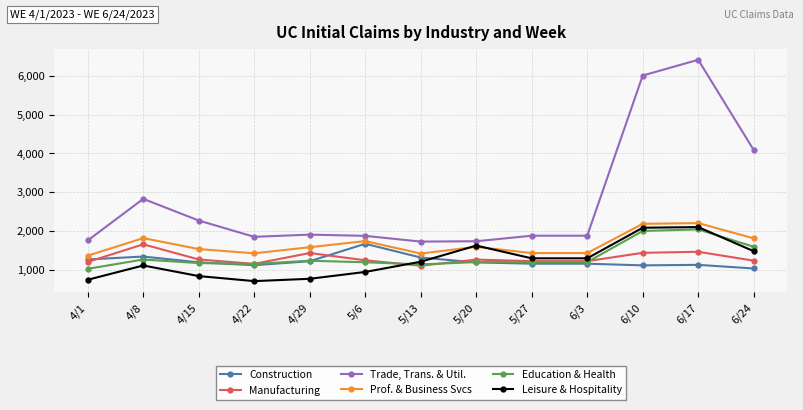

True or false: Prof. & Business Svcs and Trade, Trans. & Util. intersect in this chart.

False